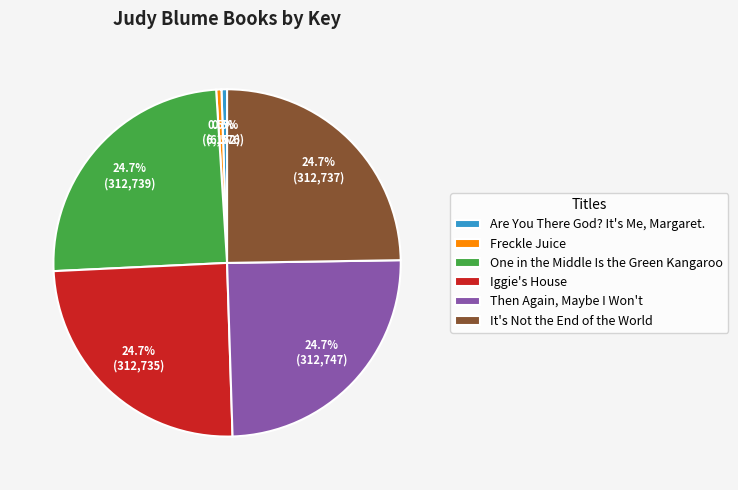

Is Iggie's House the majority of the pie?

No